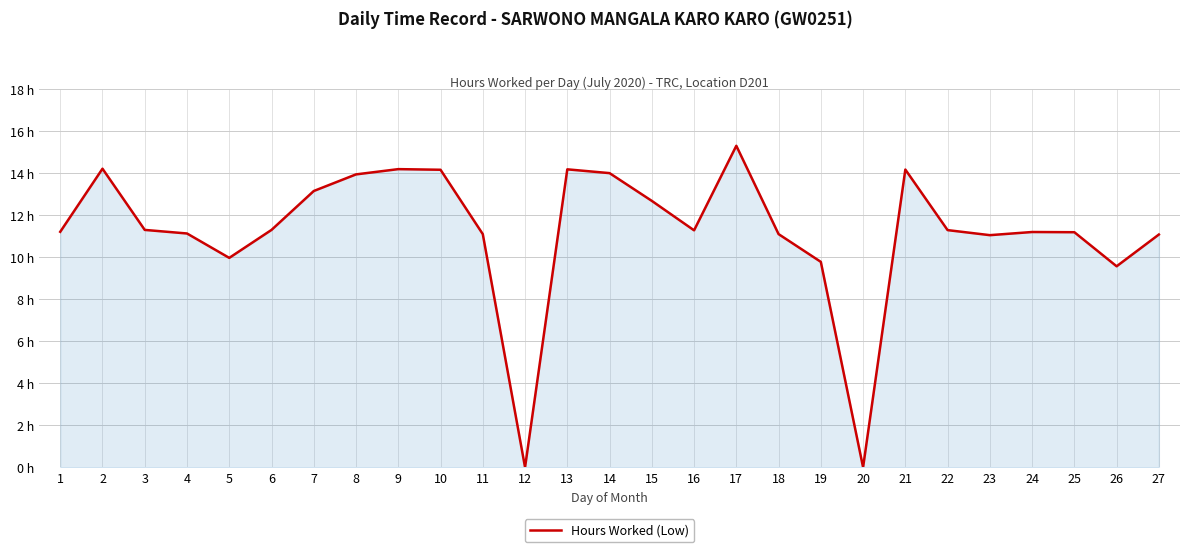

What is the change in value from 25 to 27?

-0.1